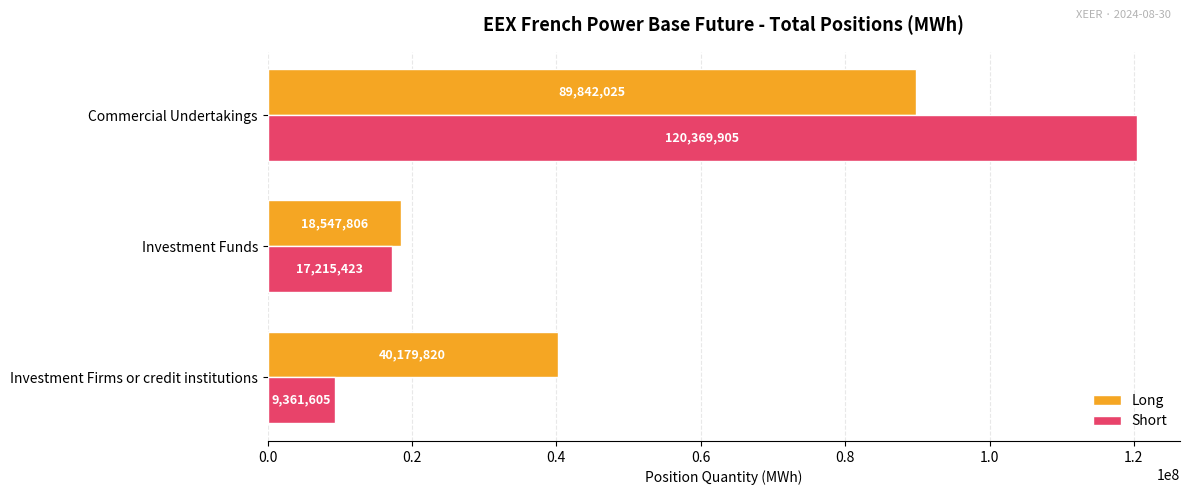

What are all the series names shown in the legend?

Long, Short